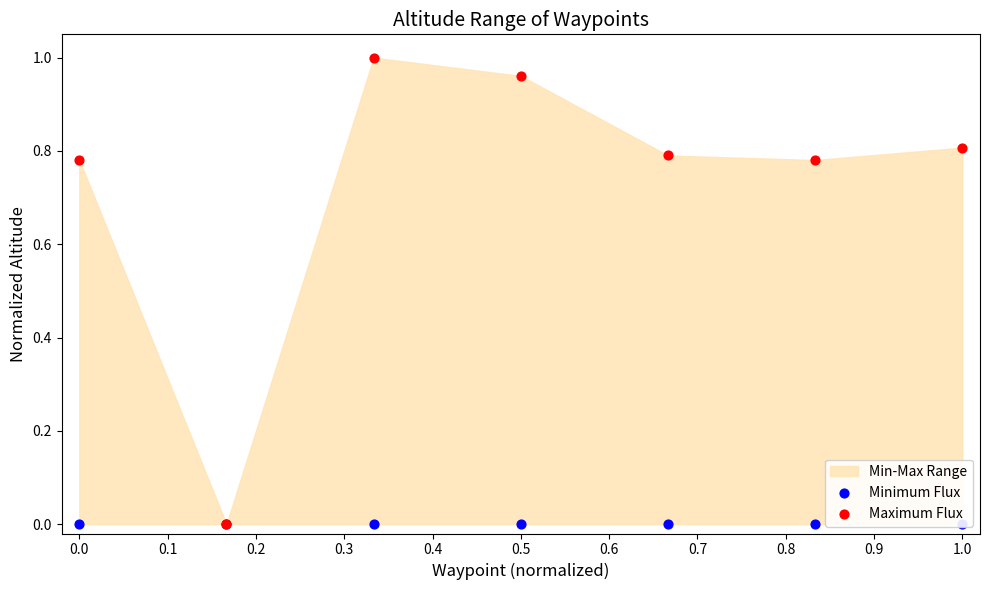

Which series reaches the maximum Y coordinate?

Maximum Flux